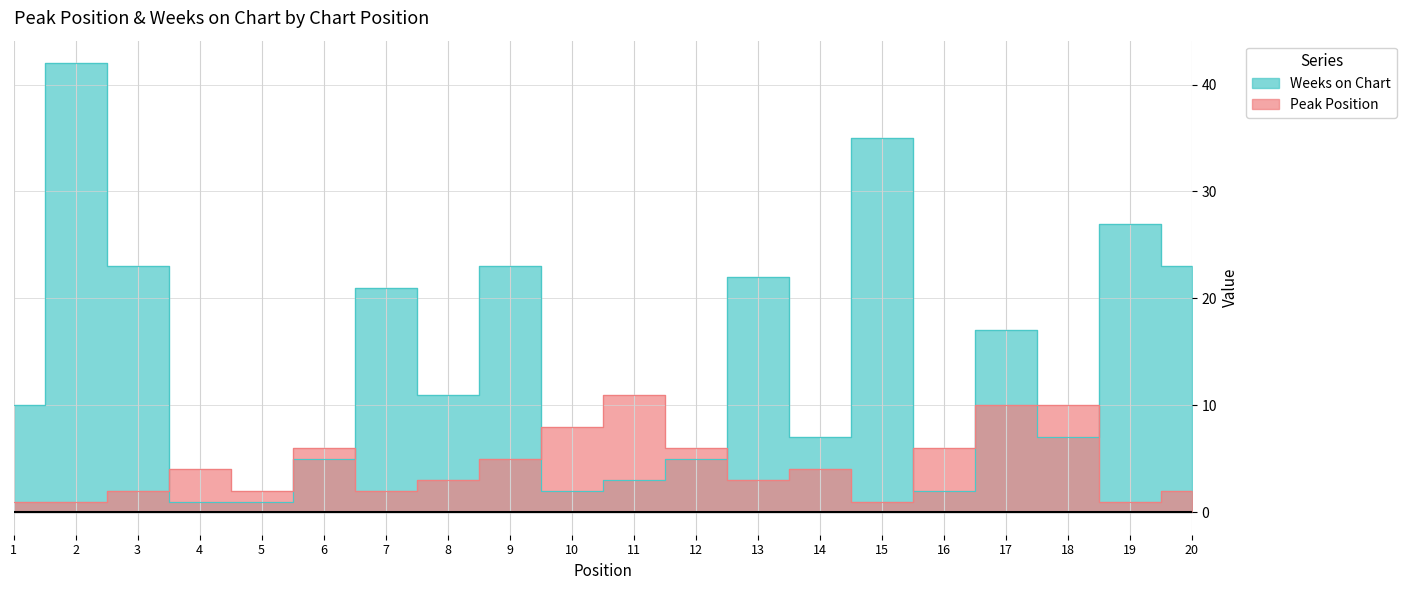

Rank the series by their average value, from highest to lowest.

Weeks on Chart, Peak Position